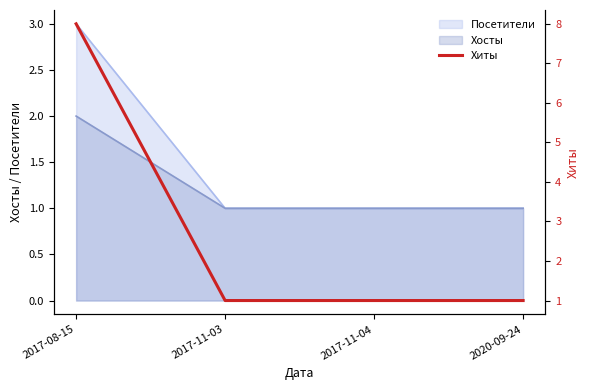

List the labels in order of value, largest first.

2017-08-15, 2017-11-03, 2017-11-04, 2020-09-24